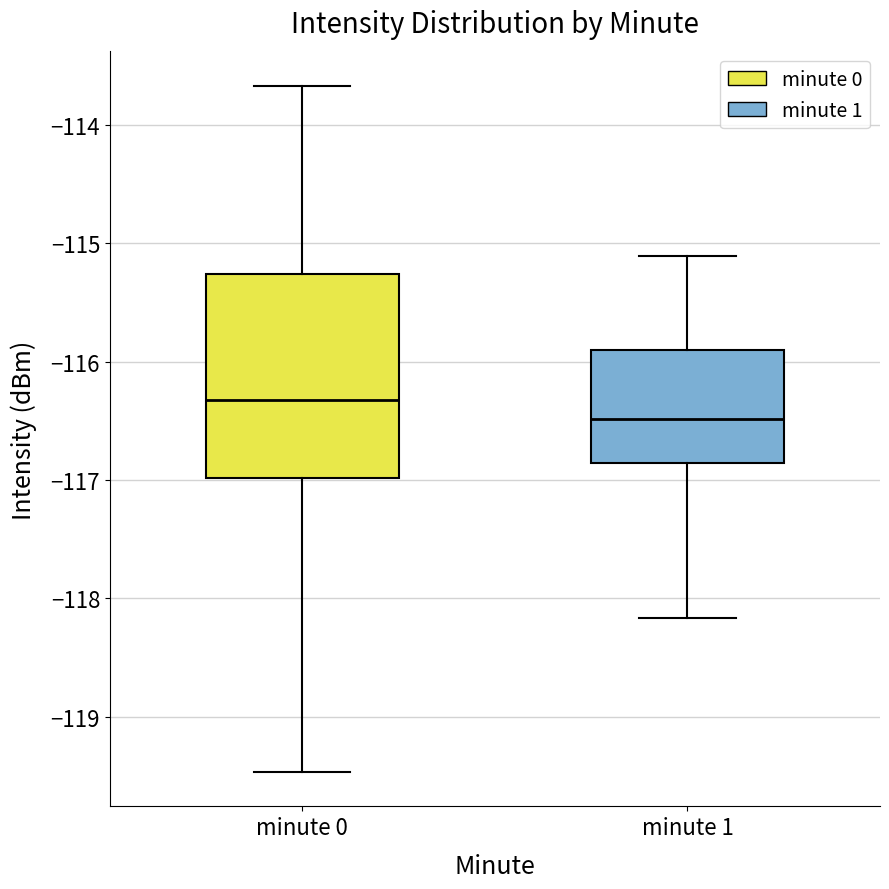

Reading left to right, transcribe this box plot: for each box, give where its median line is, the range the box spans, and where its two whiskers end, as read against the y-axis. The values are not printed on the chart, so give them approximately, as read against the axis.

minute 0: median -116.3, box -117.0 to -115.3, whiskers -119.5 to -113.7
minute 1: median -116.5, box -116.9 to -115.9, whiskers -118.2 to -115.1